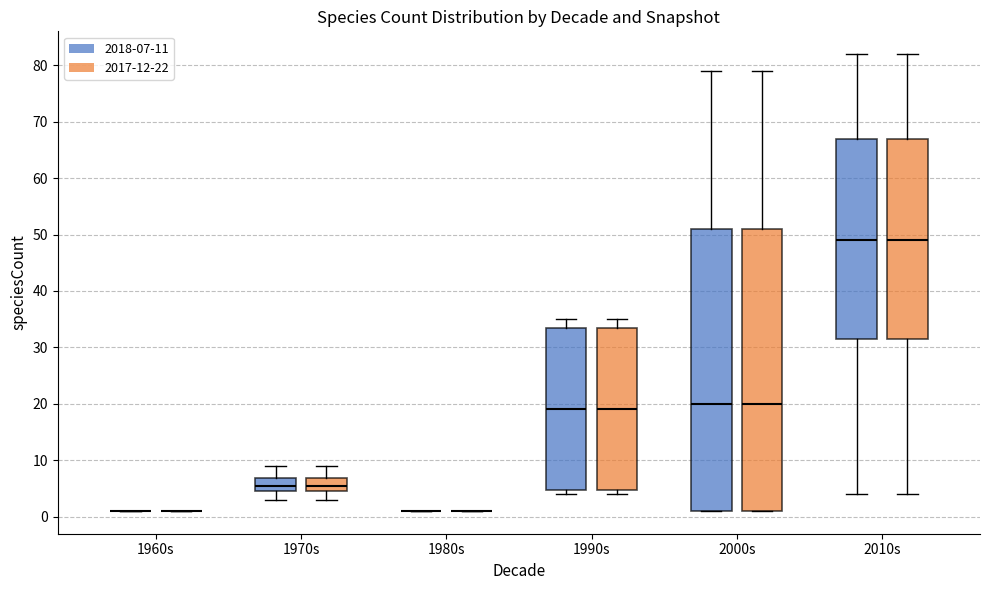

Where does the median line of the box for 1970s (2018-07-11) sit on the y-axis? The values are not printed on the chart, so give them approximately, as read against the axis.

6